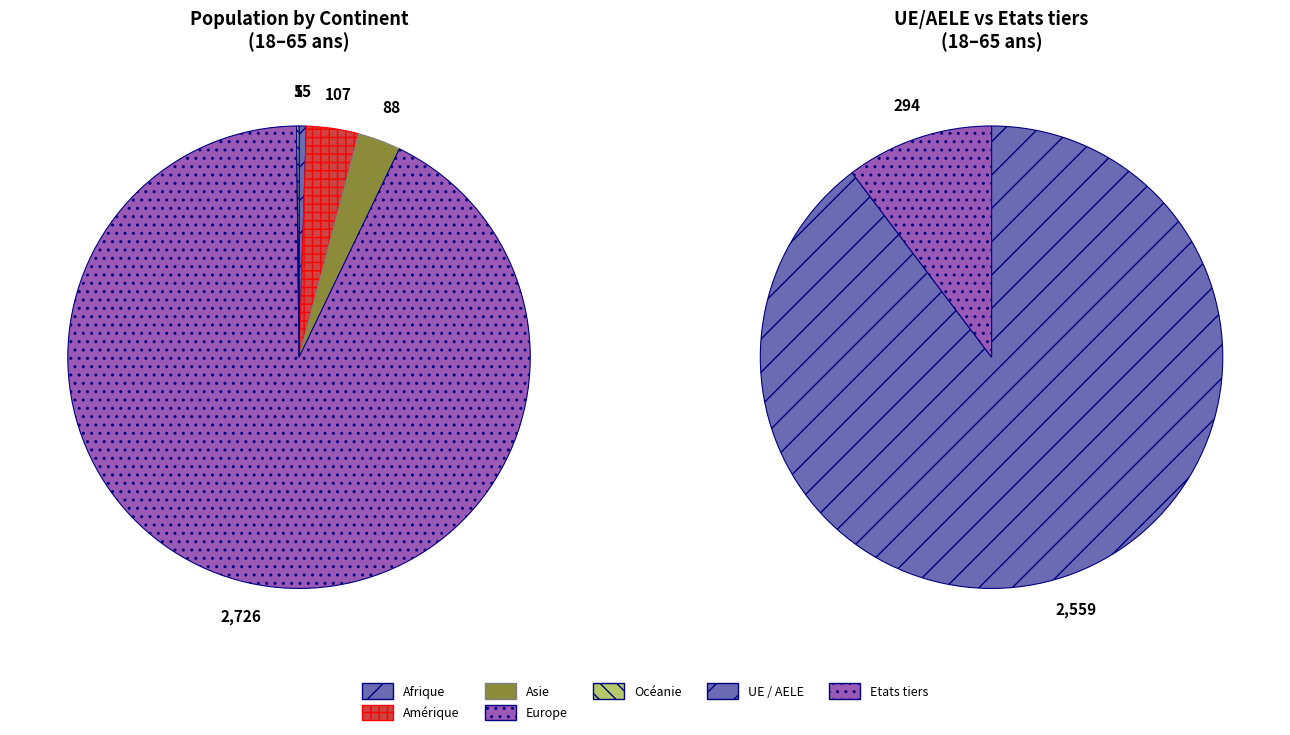

Between Amérique and Afrique, which is larger?

Amérique